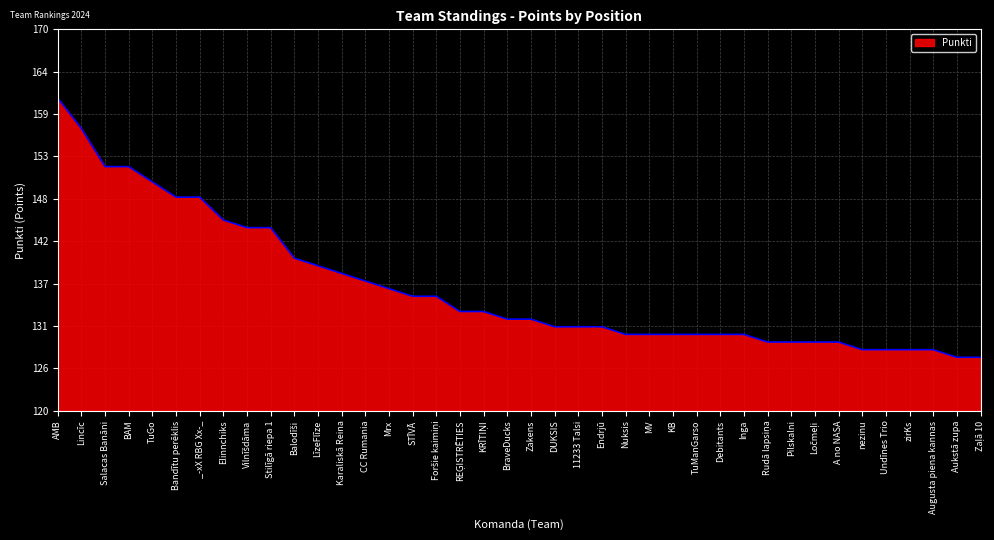

What is the difference between the maximum and minimum values?

34